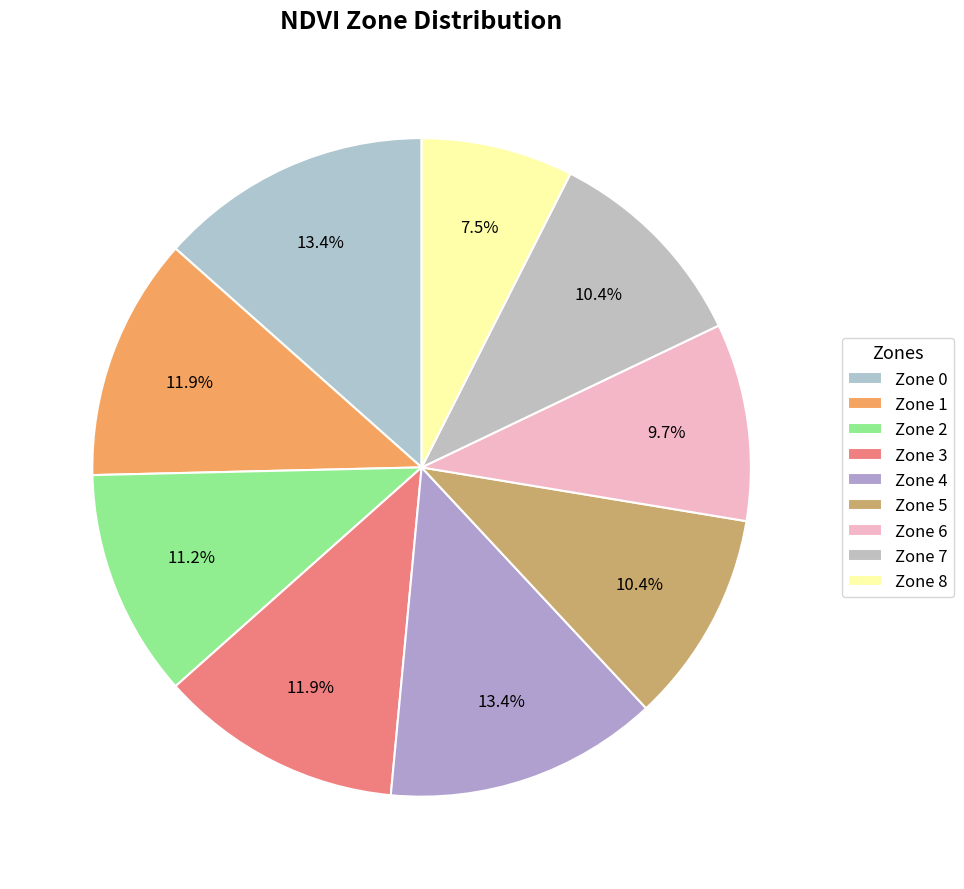

What percentage is the Zone 0 slice, to the nearest percent?

13%